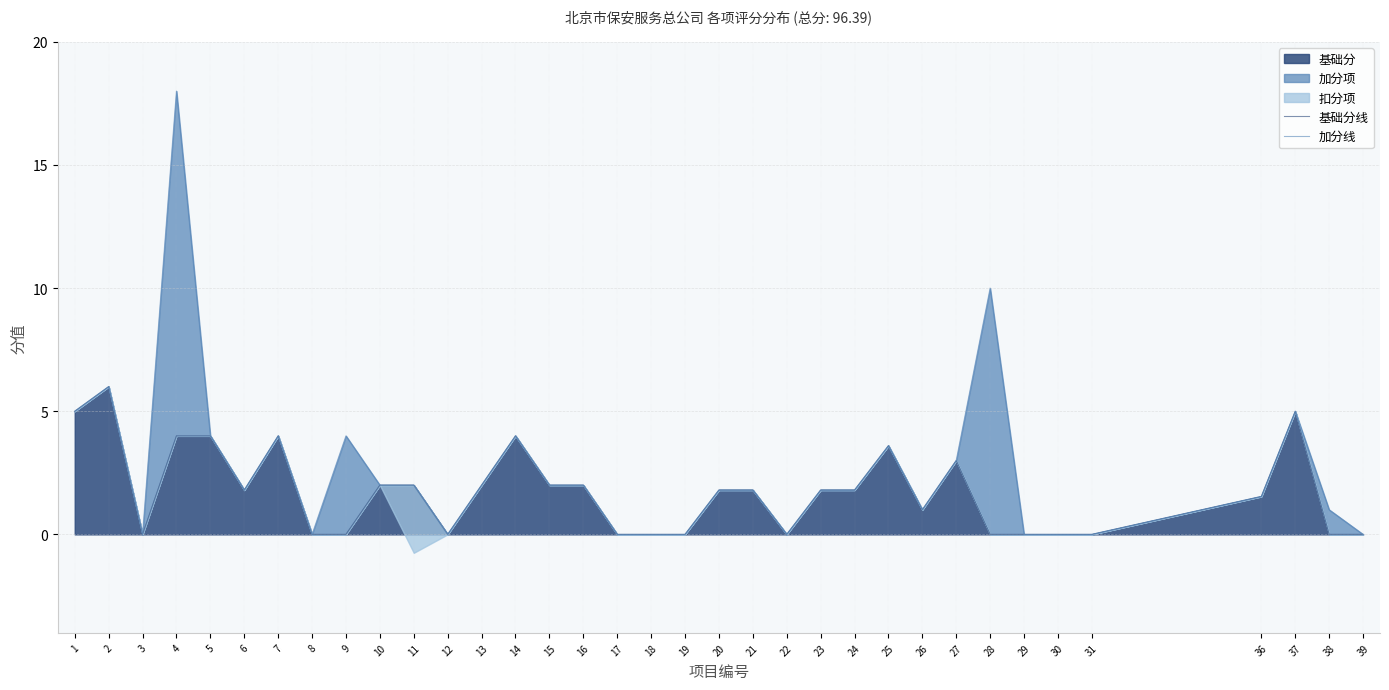

Which series has the largest total across all categories?

加分线